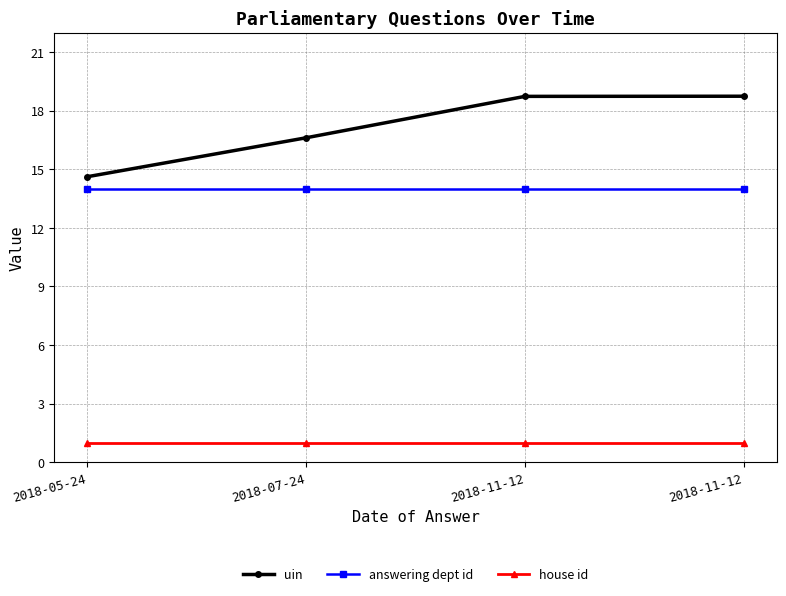

What are all the series names shown in the legend?

uin, answering dept id, house id